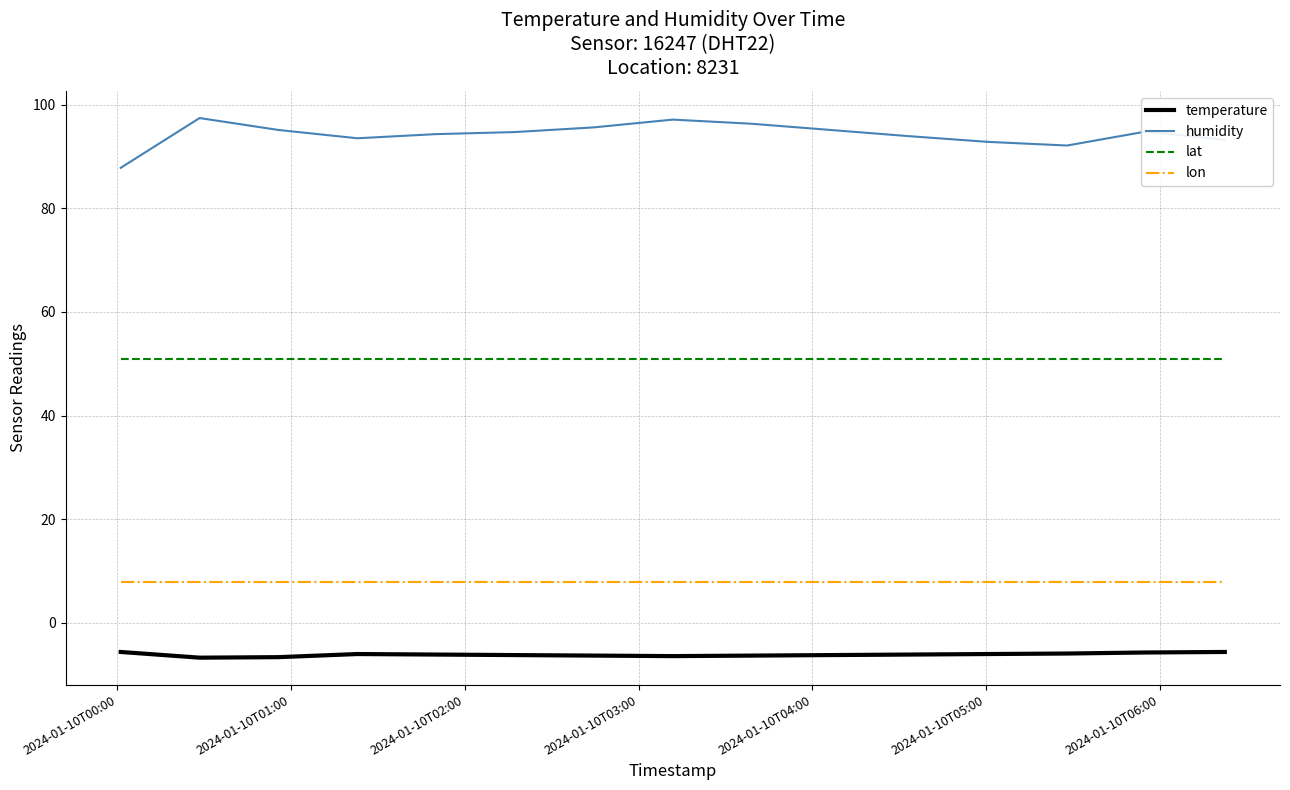

True or false: lon and temperature intersect in this chart.

False